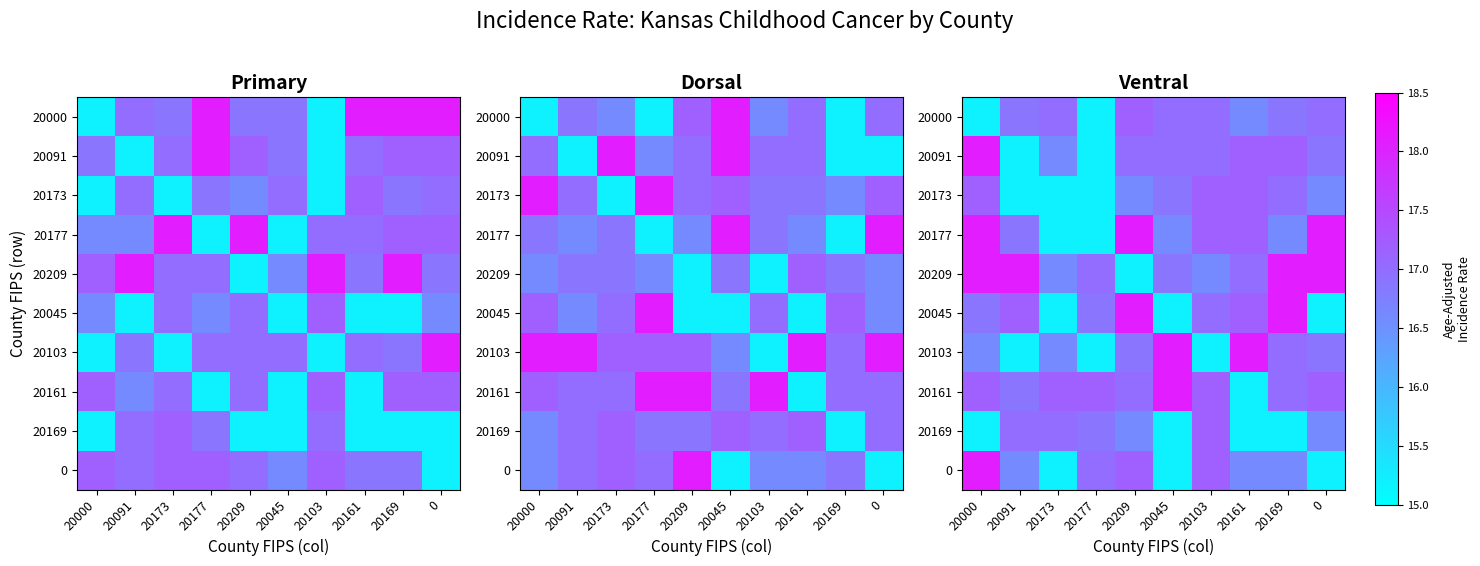

At how many categories does at least one series exceed 15?

10